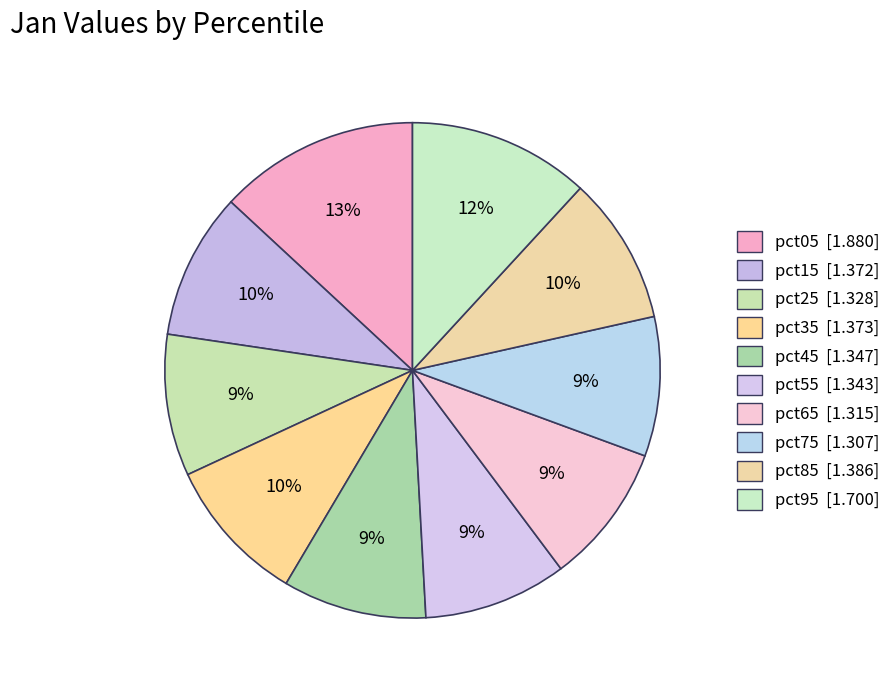

Approximately how many times larger is the value at pct05 compared to pct95?

1.1